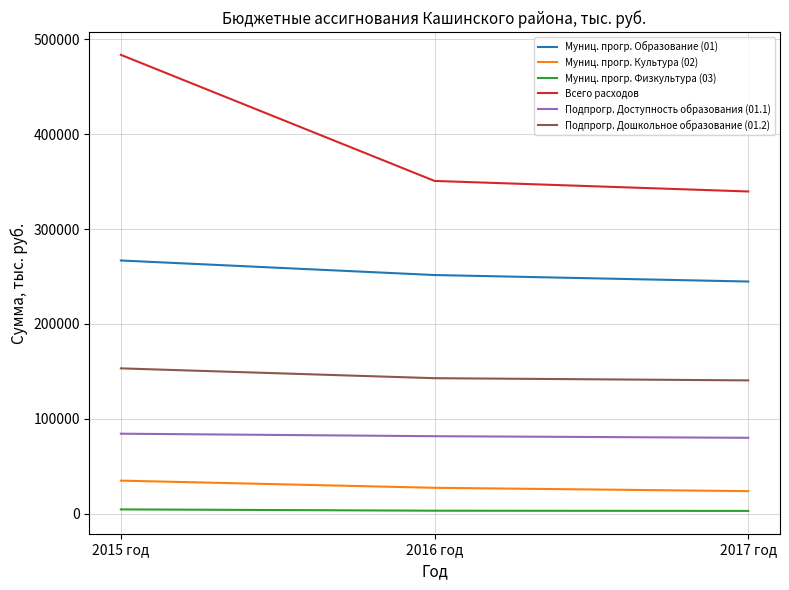

Is the value of Всего расходов at 2016 год greater than the value of Муниц. прогр. Образование (01) at 2017 год?

Yes